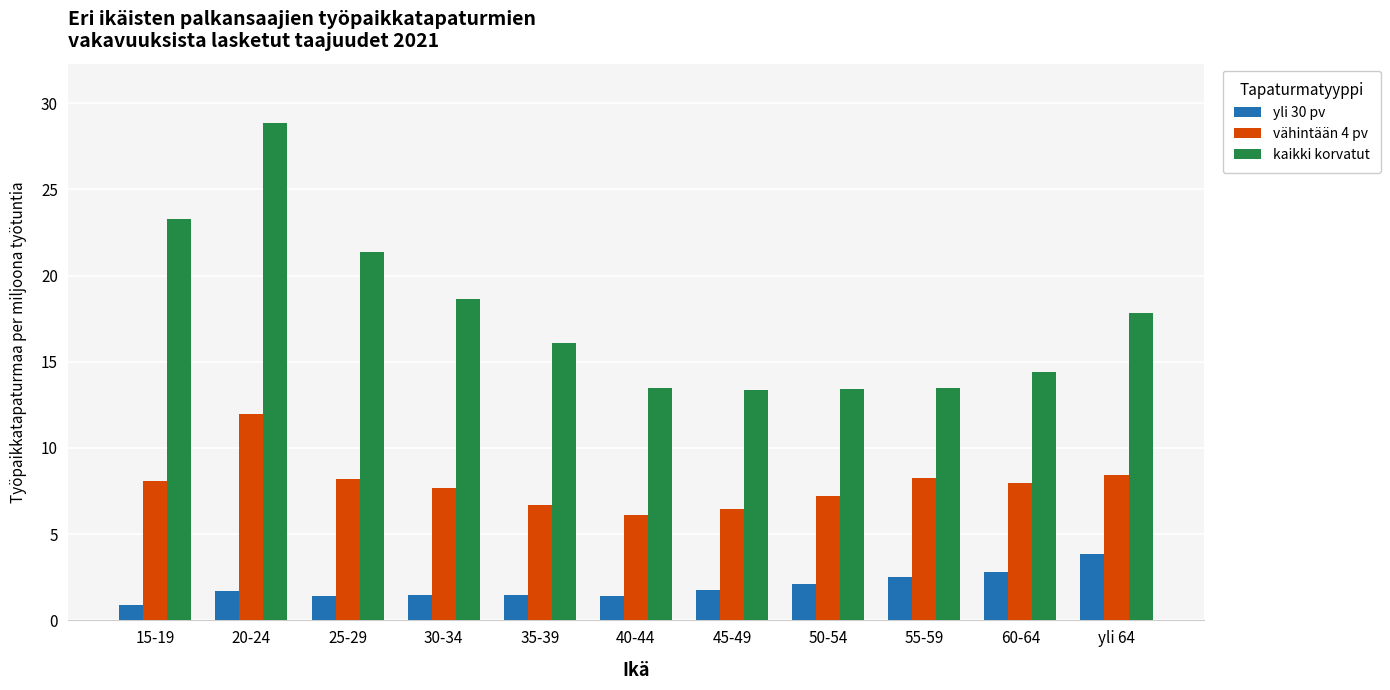

List the series in order of their peak value, highest first.

kaikki korvatut, vähintään 4 pv, yli 30 pv